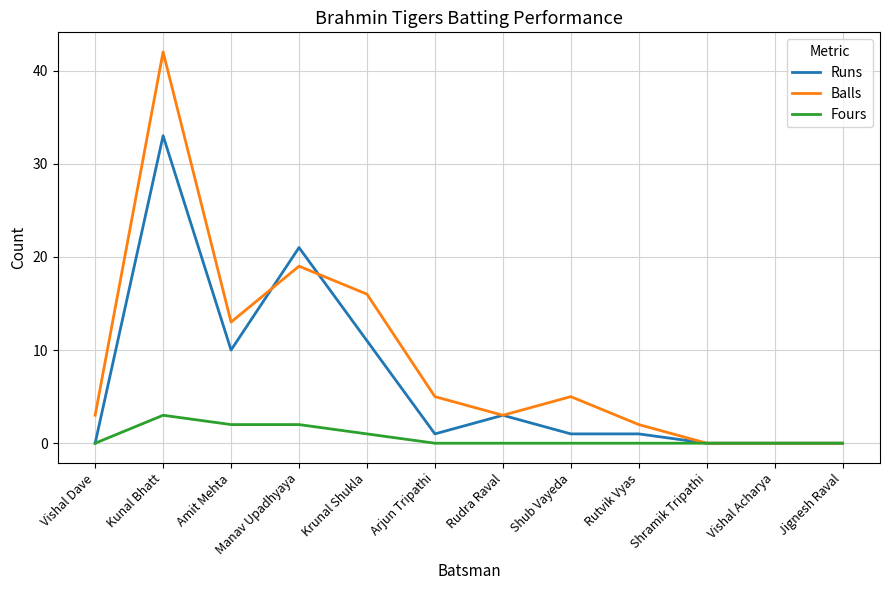

Reading left to right, transcribe all the data shown in this chart.

Runs: Vishal Dave=0	Kunal Bhatt=33	Amit Mehta=10	Manav Upadhyaya=21	Krunal Shukla=11	Arjun Tripathi=1	Rudra Raval=3	Shub Vayeda=1	Rutvik Vyas=1	Shramik Tripathi=0	Vishal Acharya=0	Jignesh Raval=0
Balls: Vishal Dave=3	Kunal Bhatt=42	Amit Mehta=13	Manav Upadhyaya=19	Krunal Shukla=16	Arjun Tripathi=5	Rudra Raval=3	Shub Vayeda=5	Rutvik Vyas=2	Shramik Tripathi=0	Vishal Acharya=0	Jignesh Raval=0
Fours: Vishal Dave=0	Kunal Bhatt=3	Amit Mehta=2	Manav Upadhyaya=2	Krunal Shukla=1	Arjun Tripathi=0	Rudra Raval=0	Shub Vayeda=0	Rutvik Vyas=0	Shramik Tripathi=0	Vishal Acharya=0	Jignesh Raval=0